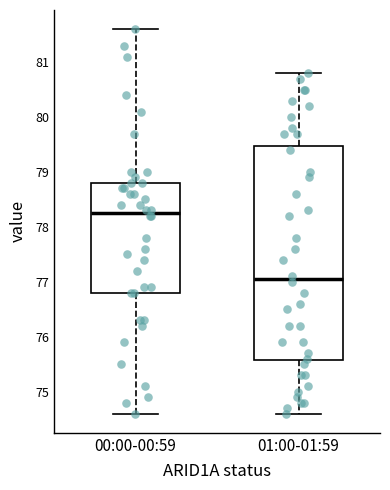

Reading left to right, read every box against the y-axis: the position of its median line, the range the box covers, and the ends of its whiskers. The values are not printed on the chart, so give them approximately, as read against the axis.

00:00-00:59: median 78.3, box 76.8 to 78.8, whiskers 74.6 to 81.6
01:00-01:59: median 77.1, box 75.6 to 79.5, whiskers 74.6 to 80.8